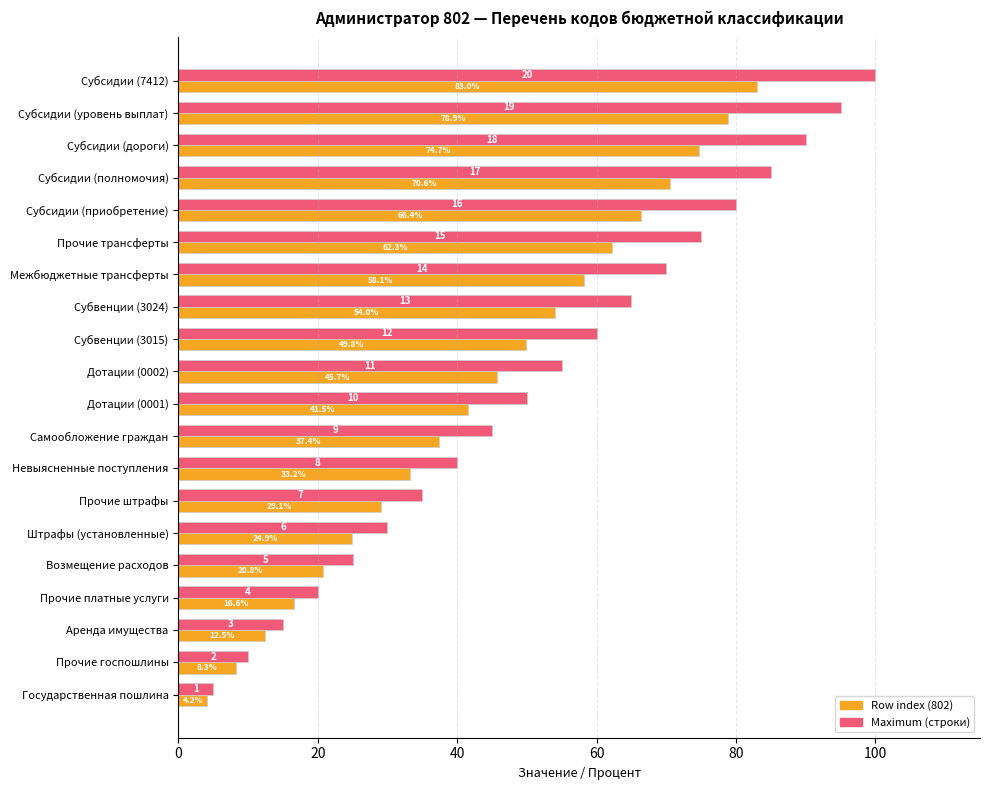

At which category is the sum across all series the highest?

Субсидии (7412)